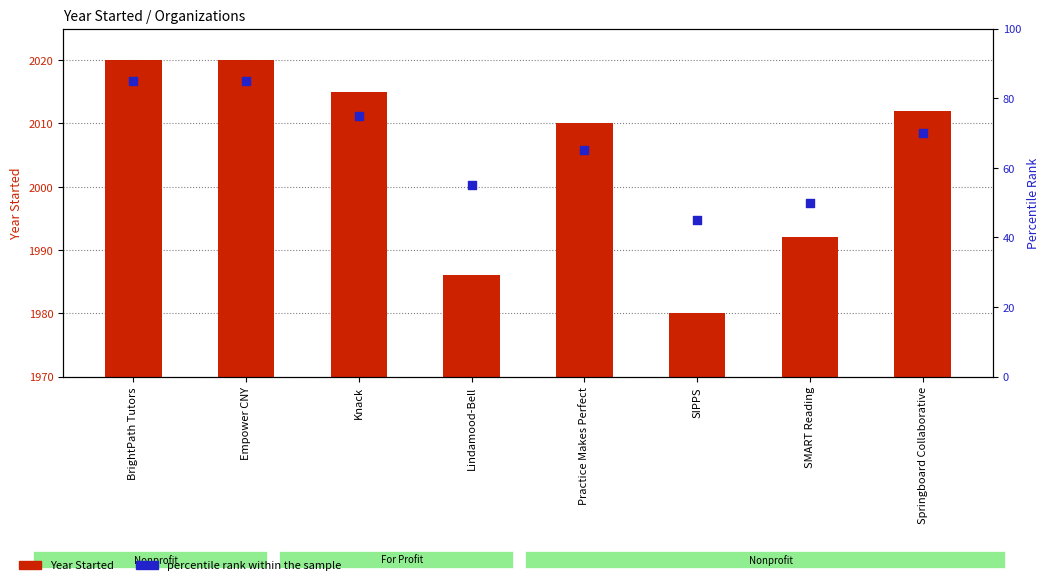

Which series has the largest total across all categories?

Year Started